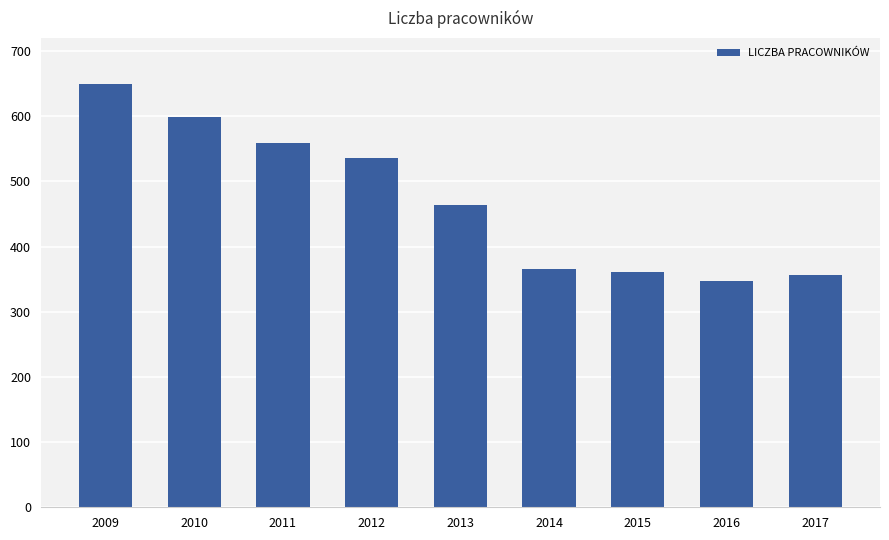

Count the number of categories in the chart.

9